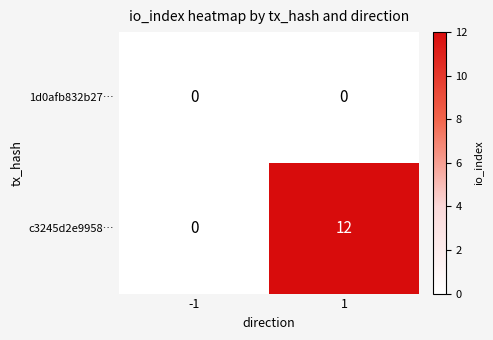

Reading left to right, transcribe all the data shown in this chart.

1d0afb832b27…: 0	0
c3245d2e9958…: 0	12